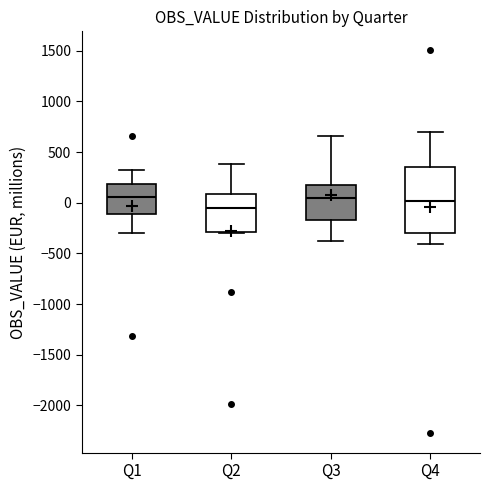

Reading left to right, read every box against the y-axis: the position of its median line, the range the box covers, and the ends of its whiskers. The values are not printed on the chart, so give them approximately, as read against the axis.

Q1: median 50, box -100 to 200, whiskers -300 to 300
Q2: median -50, box -300 to 100, whiskers -300 to 400
Q3: median 50, box -150 to 200, whiskers -350 to 650
Q4: median 0, box -300 to 350, whiskers -400 to 700